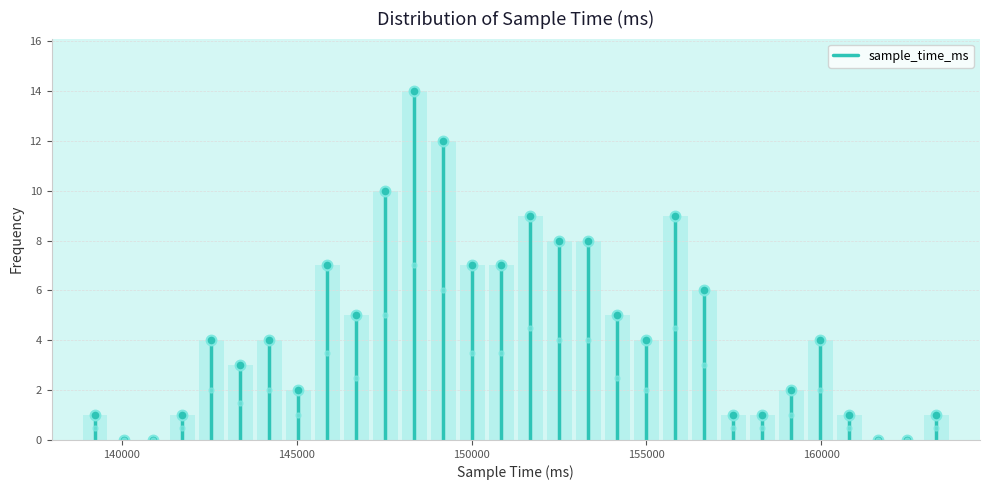

Around what value on the x-axis is the tallest bar? Give the approximate position of its centre, as read against the axis.

148500